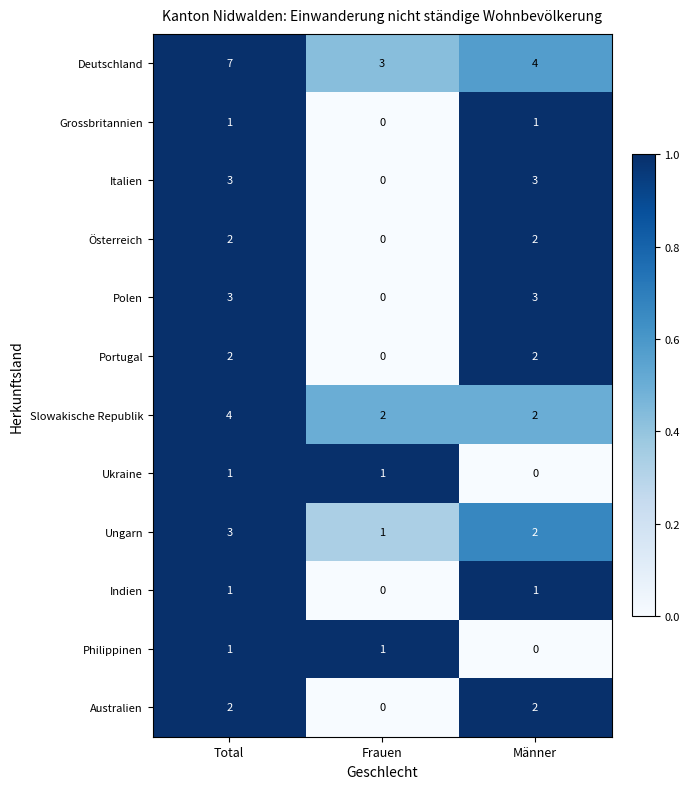

What is the total value across all series at Total?

30